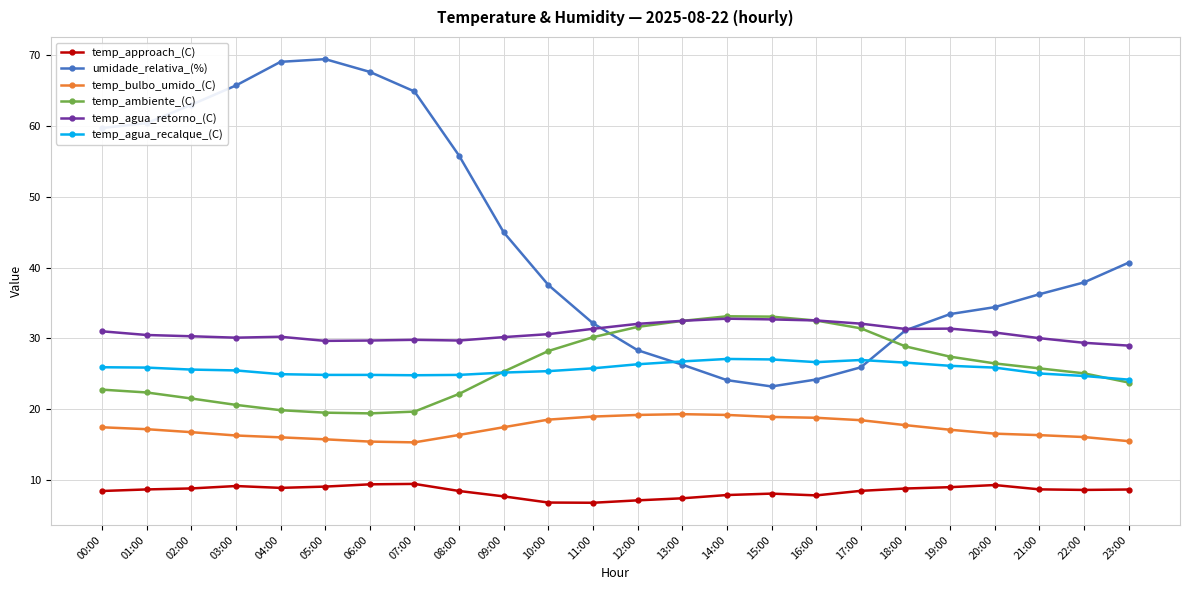

What value does the temp_bulbo_umido_(C) series have at 10:00?

18.5